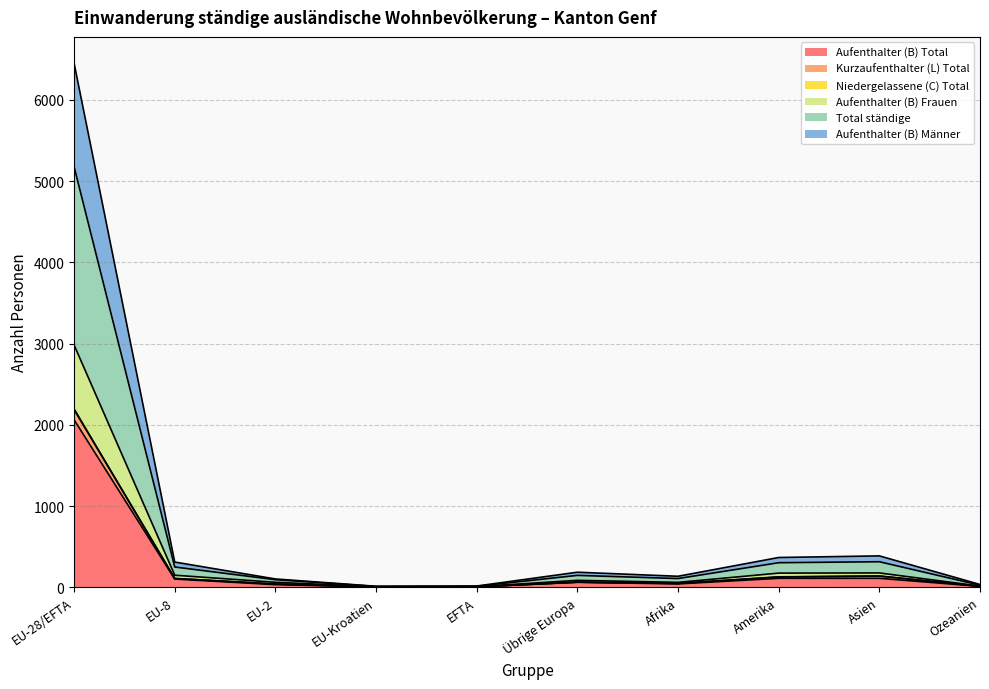

What is the maximum value shown in the chart?

6452